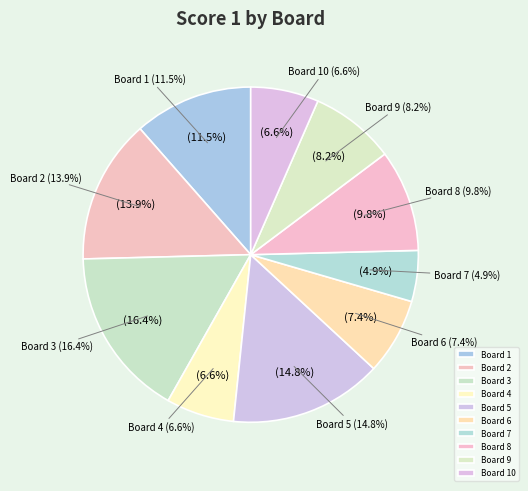

How many slices are in this pie chart?

10